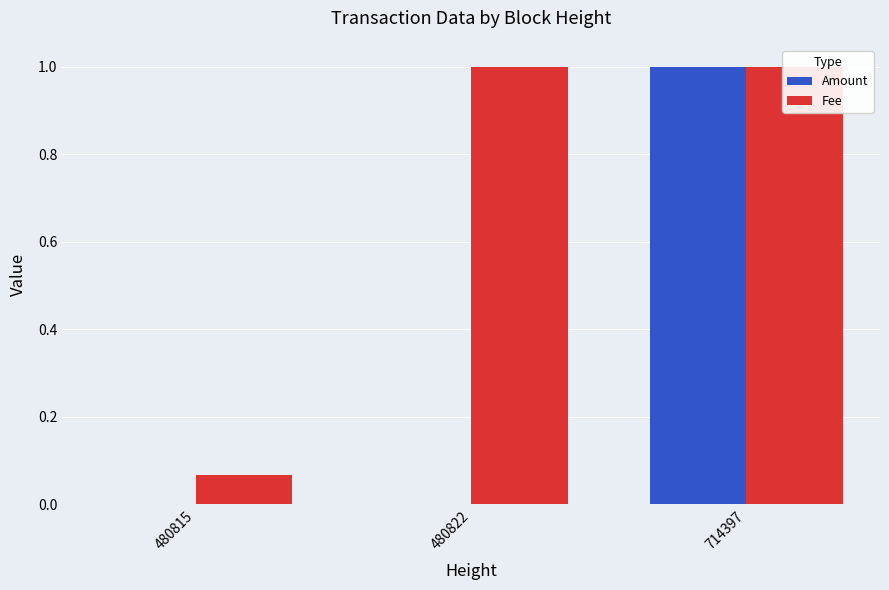

What is the lowest value of the Fee series?

0.1